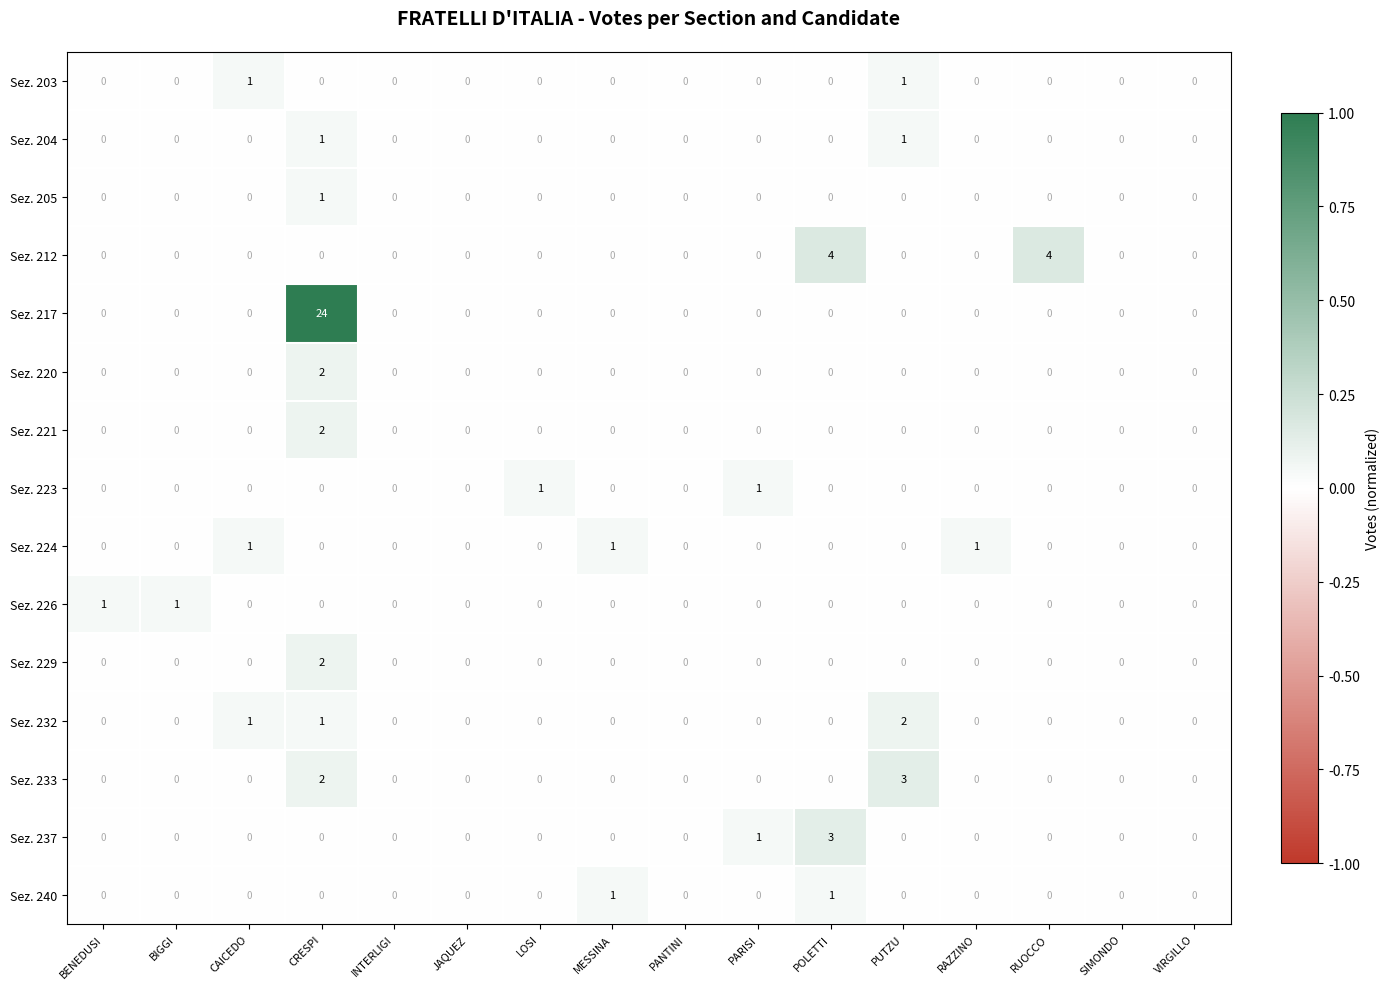

How many Sez. 205 values are between 0 and 1?

16